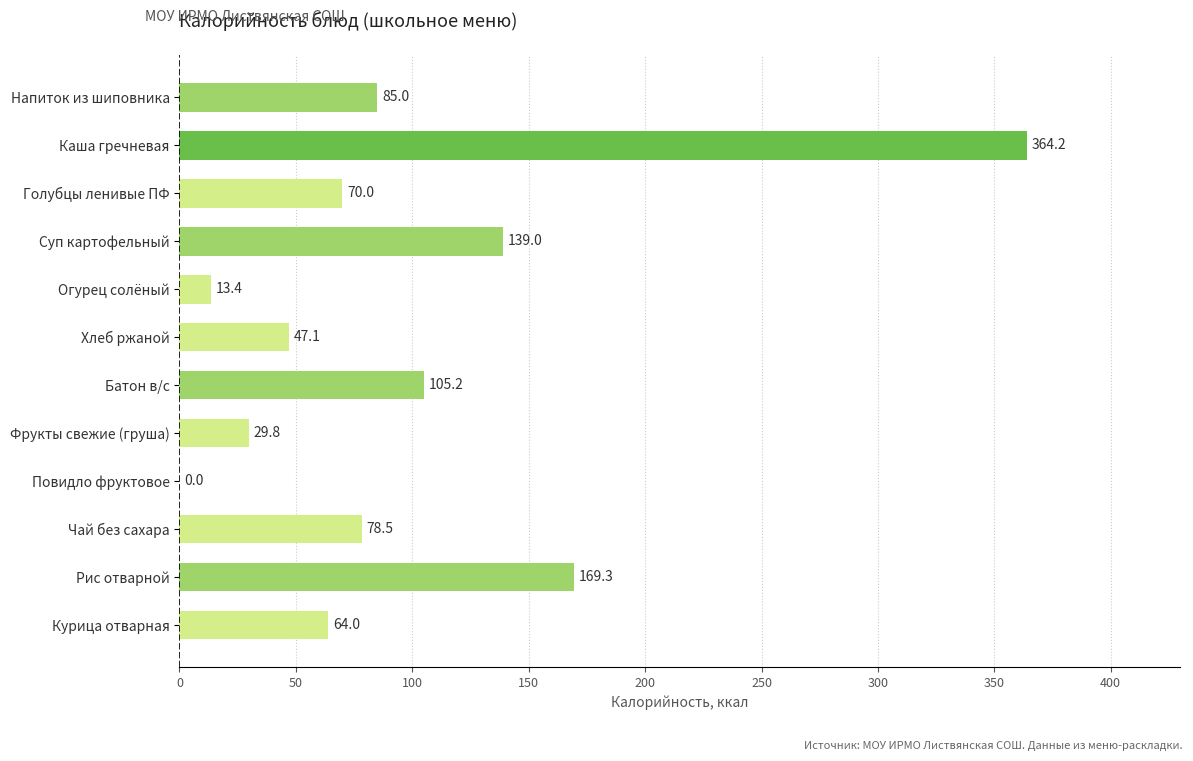

The chart shows a value of 364.2 at Каша гречневая. True or false?

True